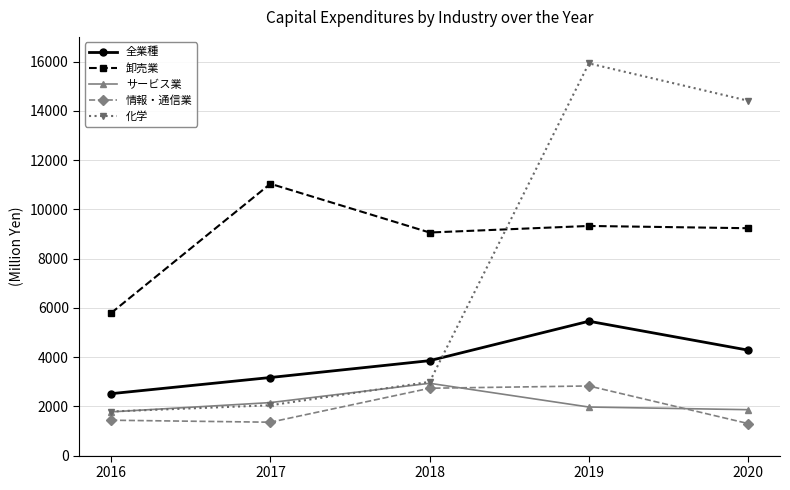

What is the sum of the 全業種 values at 2016 and 2017?

5684.0